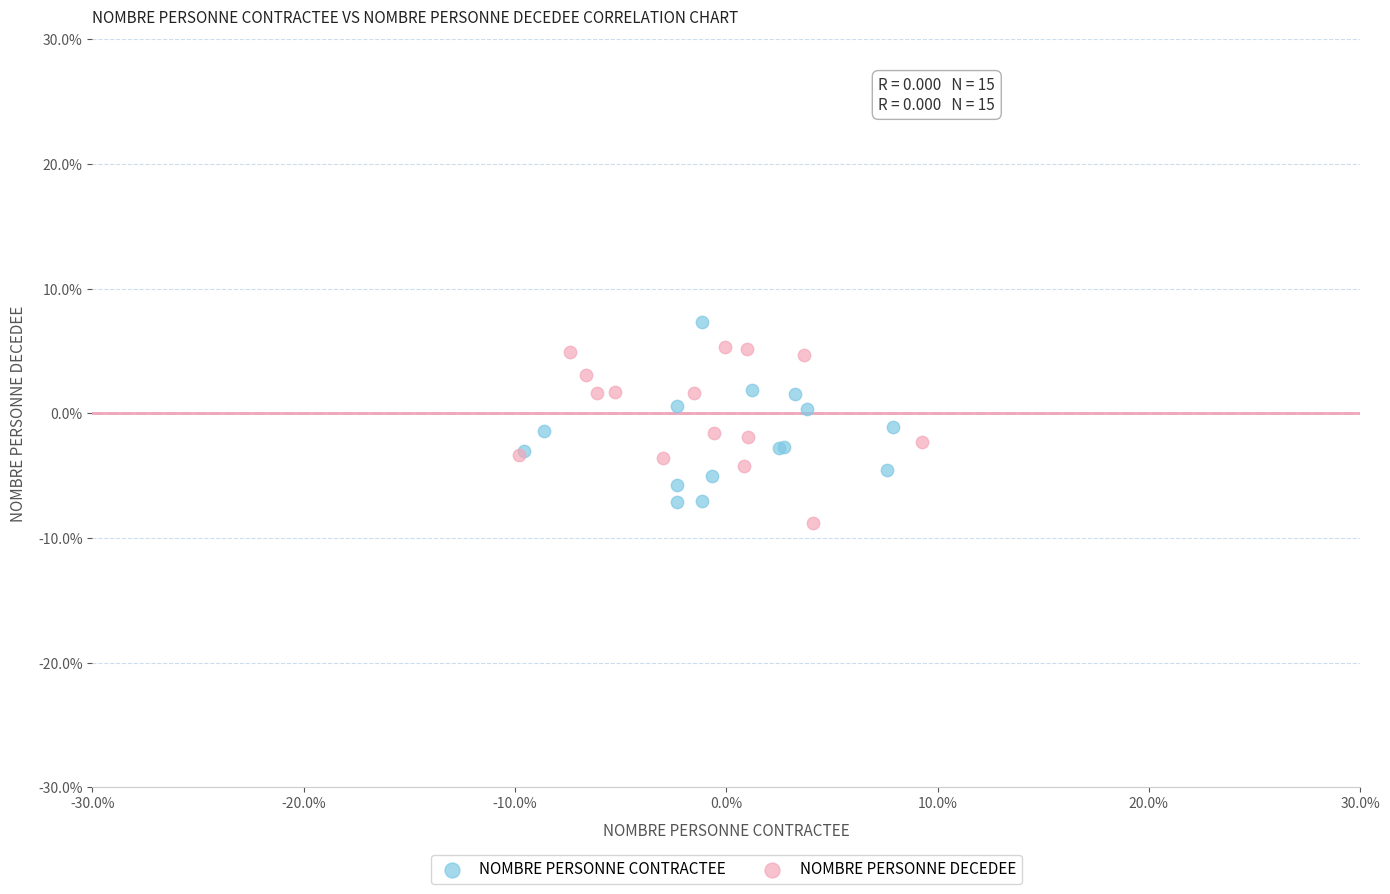

Which series contains the highest Y value?

NOMBRE PERSONNE CONTRACTEE